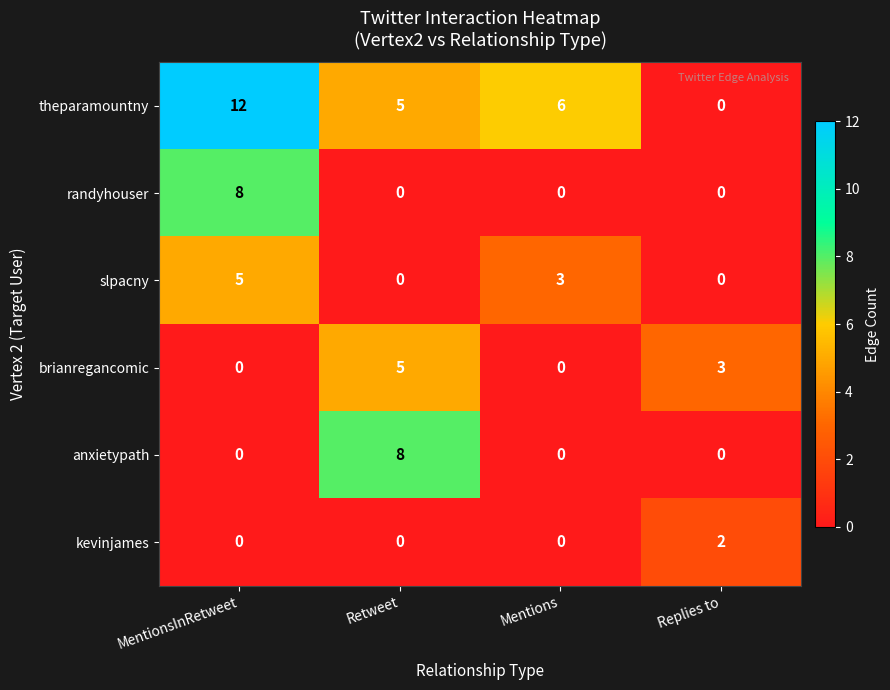

Is the value of randyhouser at MentionsInRetweet greater than the value of slpacny at Retweet?

Yes